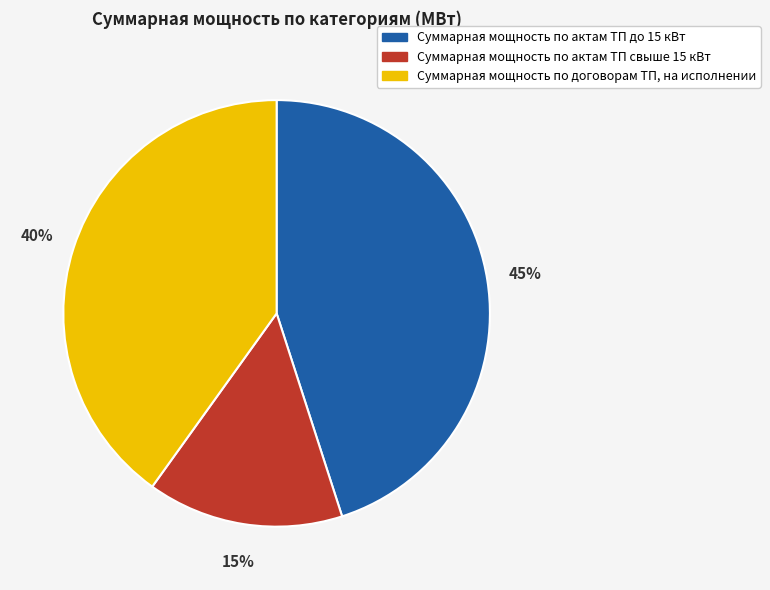

To the nearest percent, what is the difference between the largest and smallest slice percentages?

30%